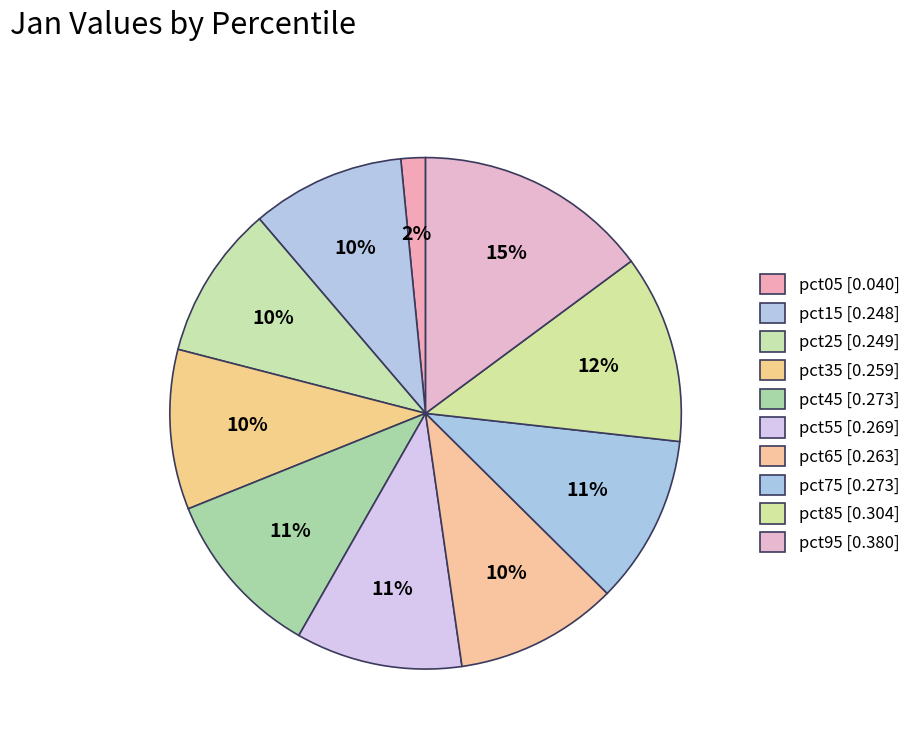

True or false: pct35 accounts for 10% of the total.

True